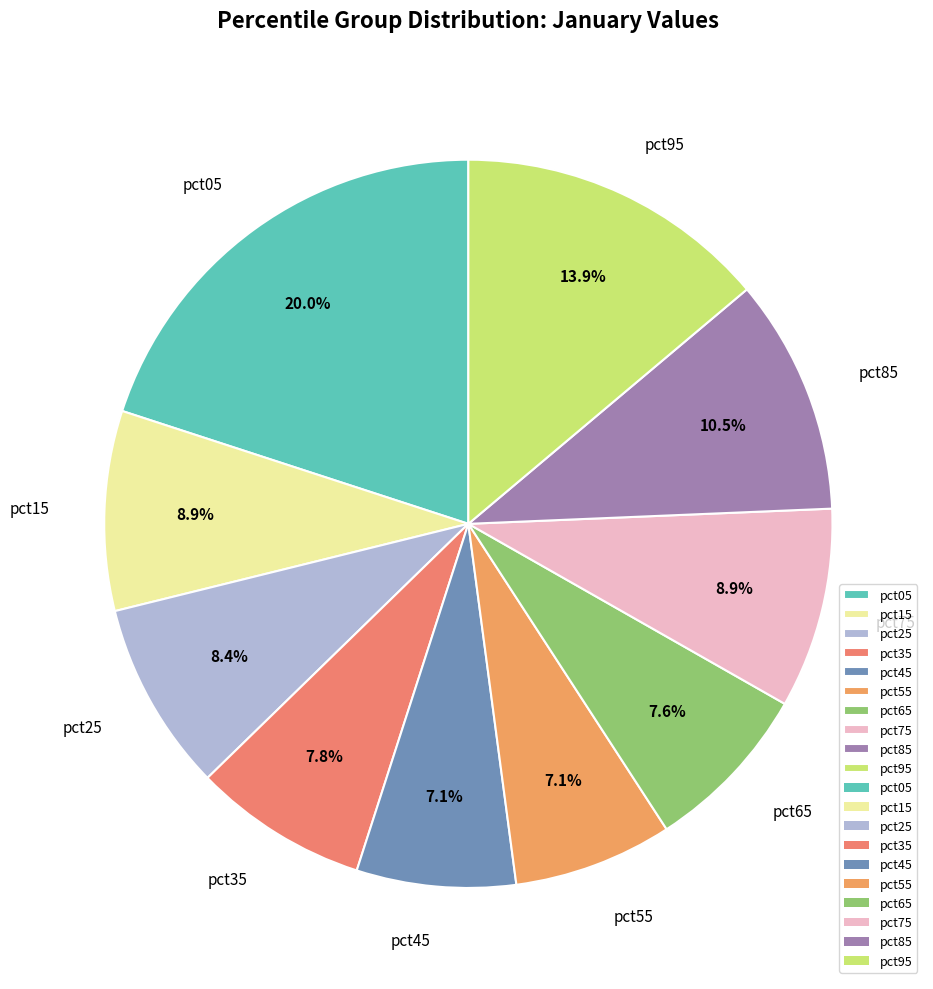

Between pct35 and pct95, which is larger?

pct95